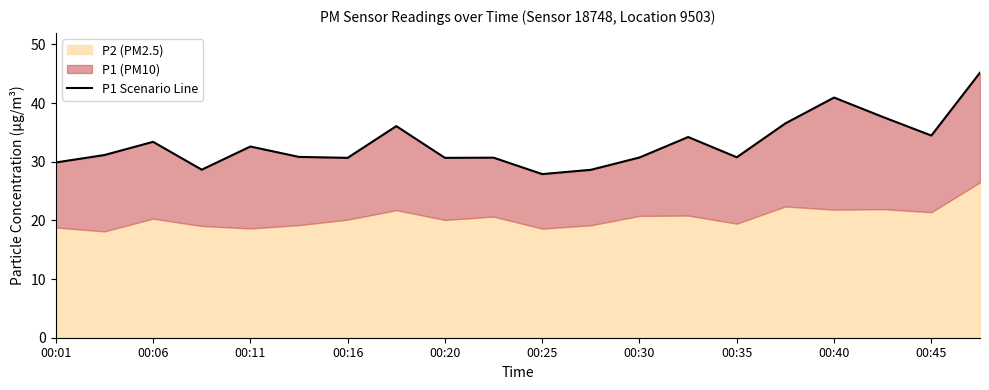

What is the change in value from 00:16 to 15?

+7.9